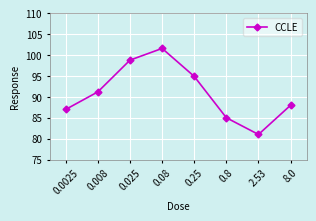

True or false: the data shows 94.9 at 0.25.

True